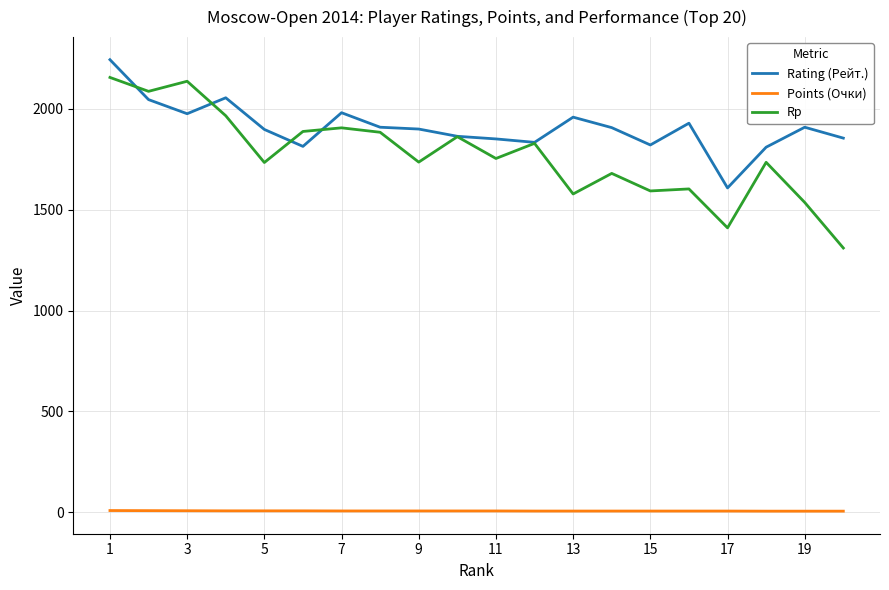

Does the chart display data point markers on the line(s)?

No